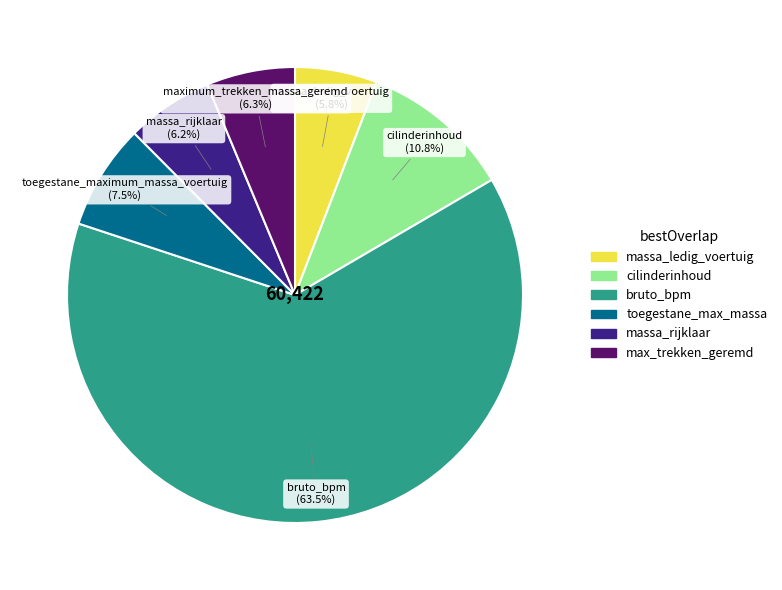

Which category has the biggest portion of the pie?

bruto_bpm